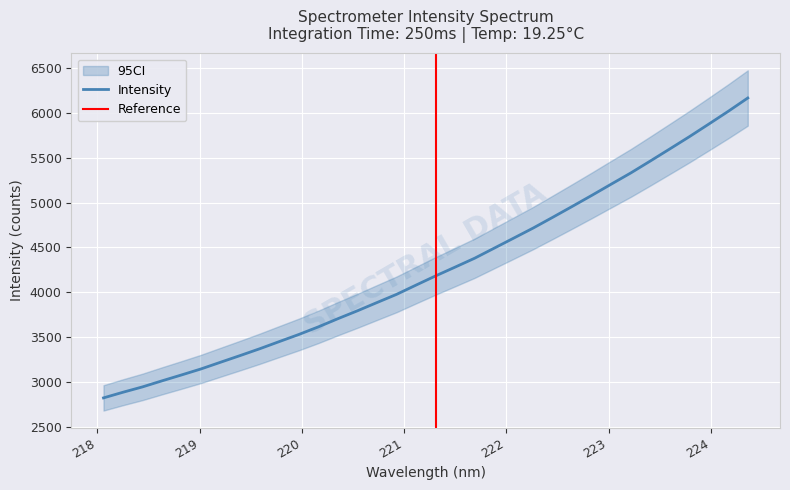

How many data points does each series have?

34